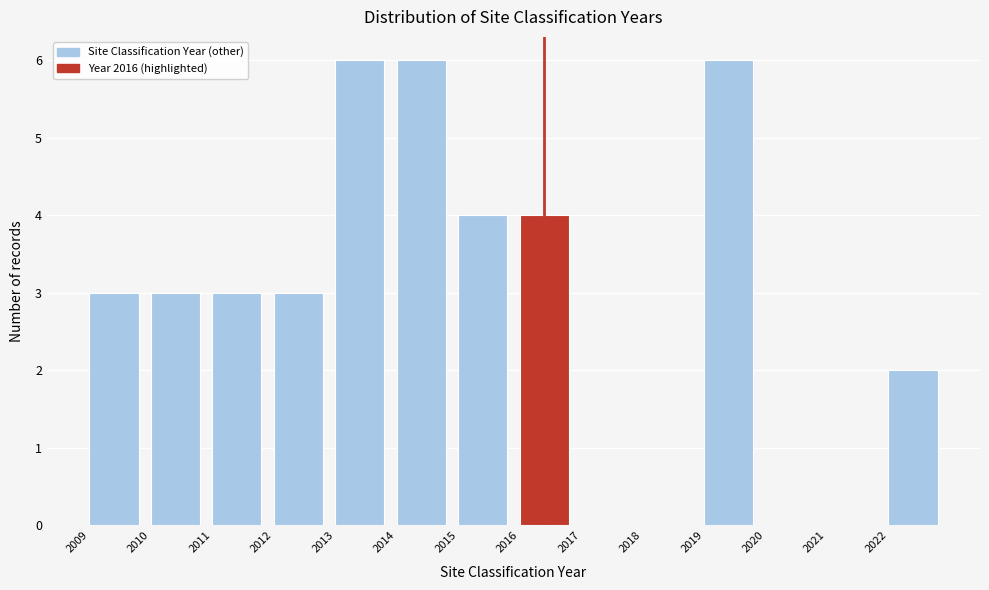

How tall is the bar that spans 2009 to 2010 on the x-axis? The values are not printed on the chart, so give them approximately, as read against the axis.

3